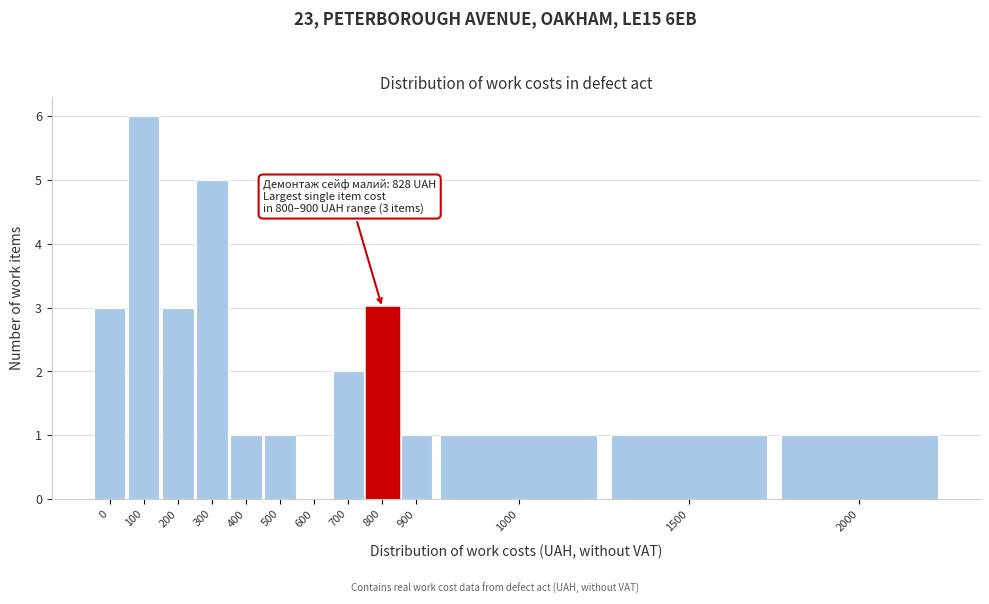

Reading left to right, what are all the values shown in this chart?

0=3	100=6	200=3	300=5	400=1	500=1	600=0	700=2	800=3	900=1	1000=1	1500=1	2000=1